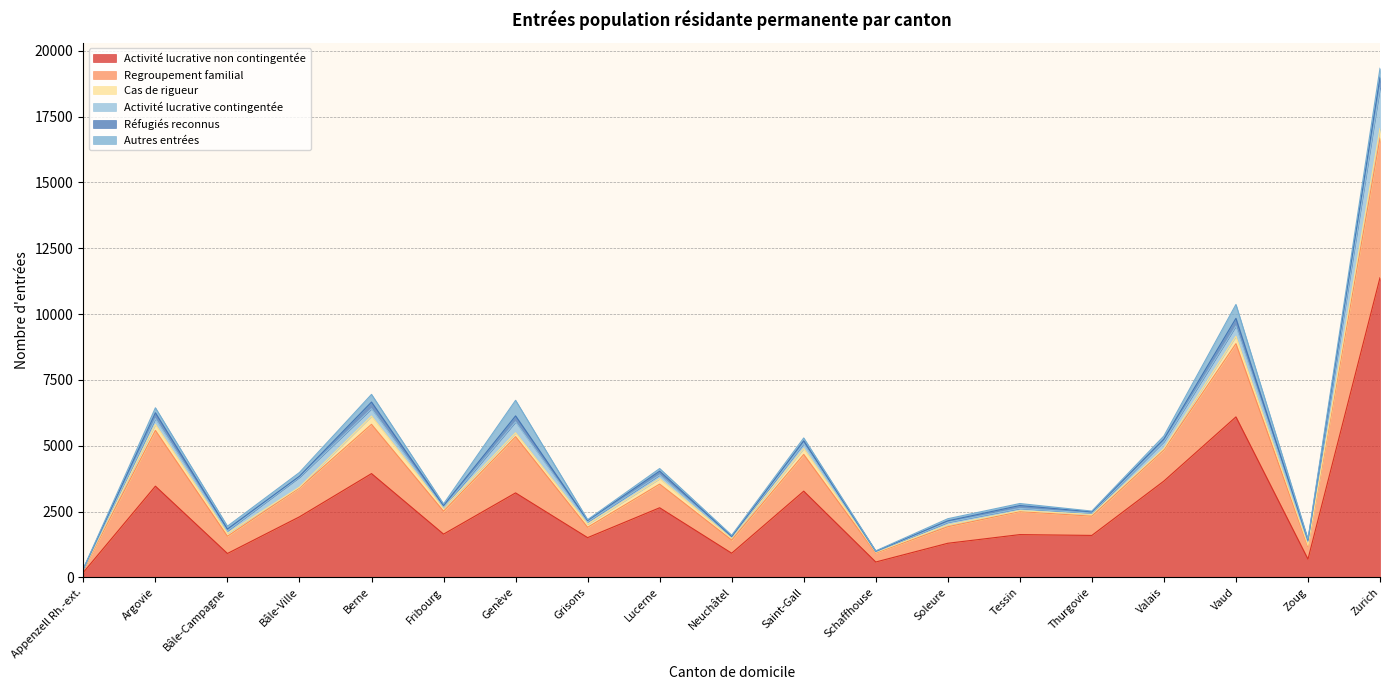

Reading left to right, transcribe all the data shown in this chart.

Activité lucrative non contingentée: 189	3463	907	2299	3941	1642	3208	1509	2643	917	3274	583	1295	1624	1593	3657	6094	691	11381
Regroupement familial: 91	2117	655	1096	1871	870	2136	393	899	499	1395	339	628	874	730	1184	2782	480	5304
Cas de rigueur: 22	231	105	32	314	122	147	119	206	70	227	29	66	35	65	56	281	43	363
Activité lucrative contingentée: 11	222	102	378	281	30	417	90	142	45	189	22	105	86	50	260	388	159	1553
Réfugiés reconnus: 12	217	66	37	251	63	225	48	144	22	102	18	53	109	51	95	292	38	389
Autres entrées: 4	190	108	141	291	62	591	32	99	46	107	15	80	76	28	119	527	39	345